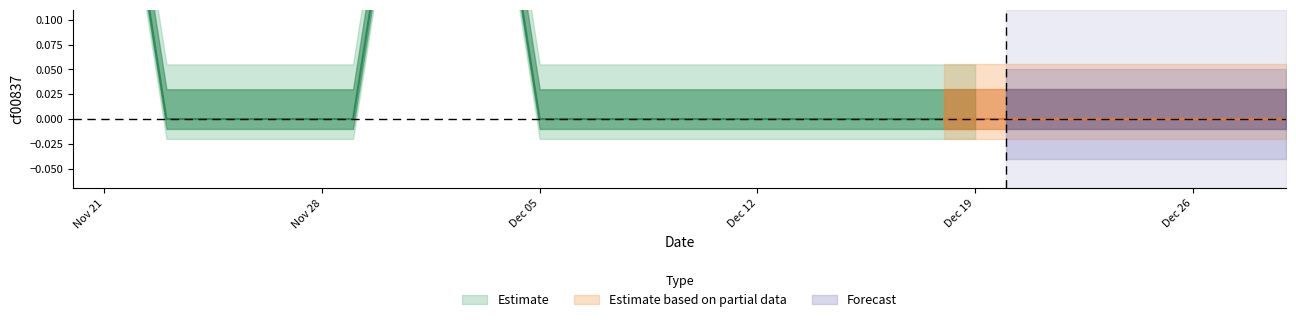

What is the label of the 13th point from the right?

2021-12-17